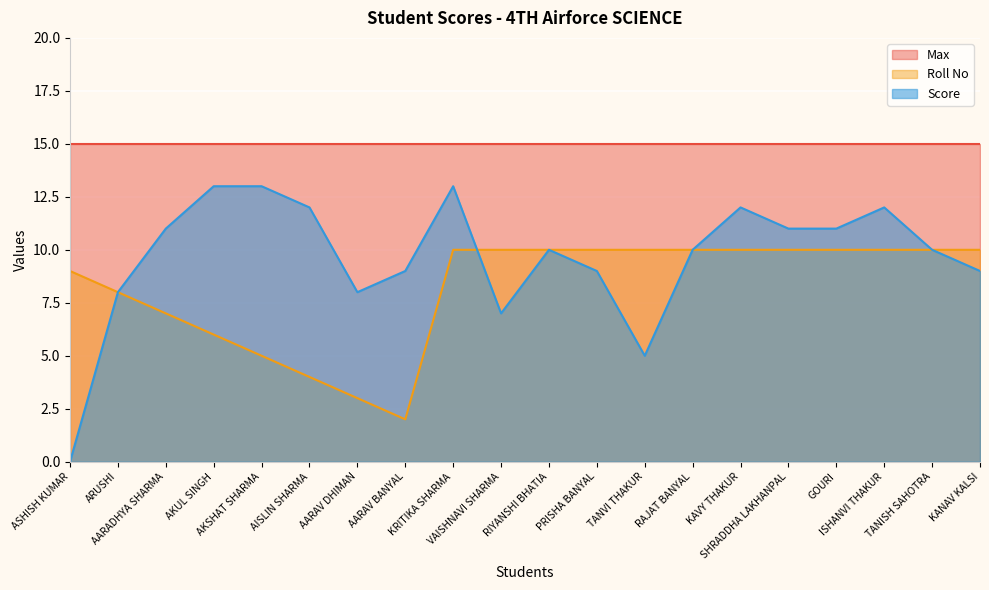

What is the value of the Score point at the 10th from the left?

7